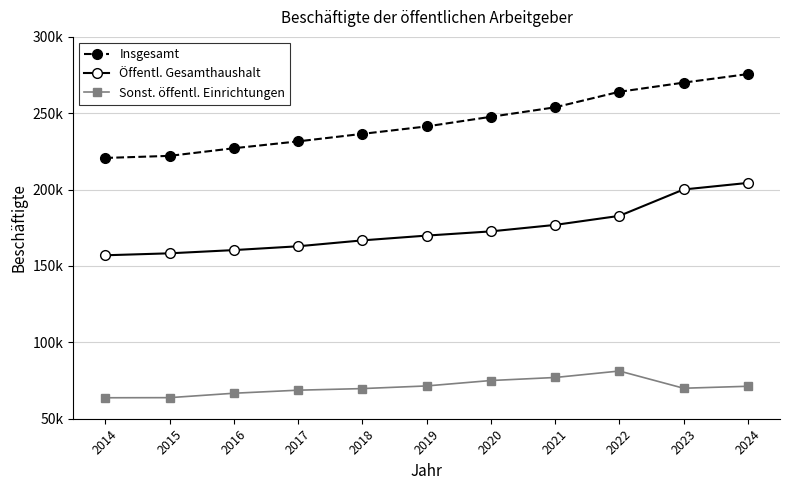

The value of Insgesamt at 2019 is 241370. True or false?

True